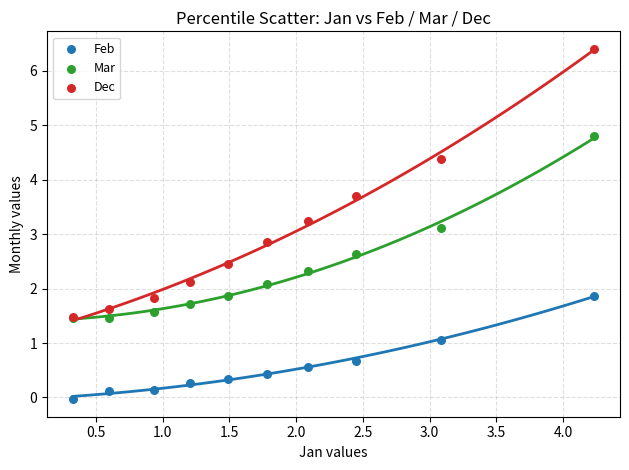

Which series has the largest Y range (max minus min)?

Dec